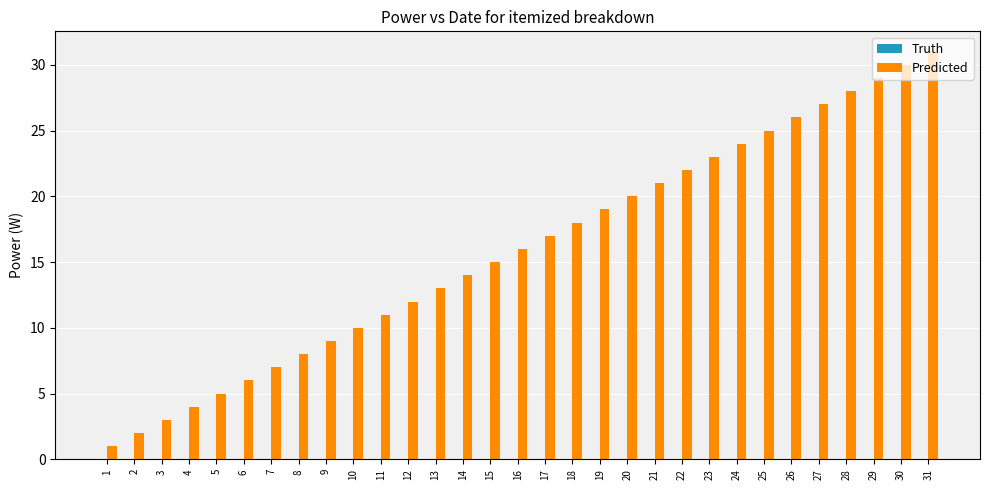

How many bars are there in total?

31